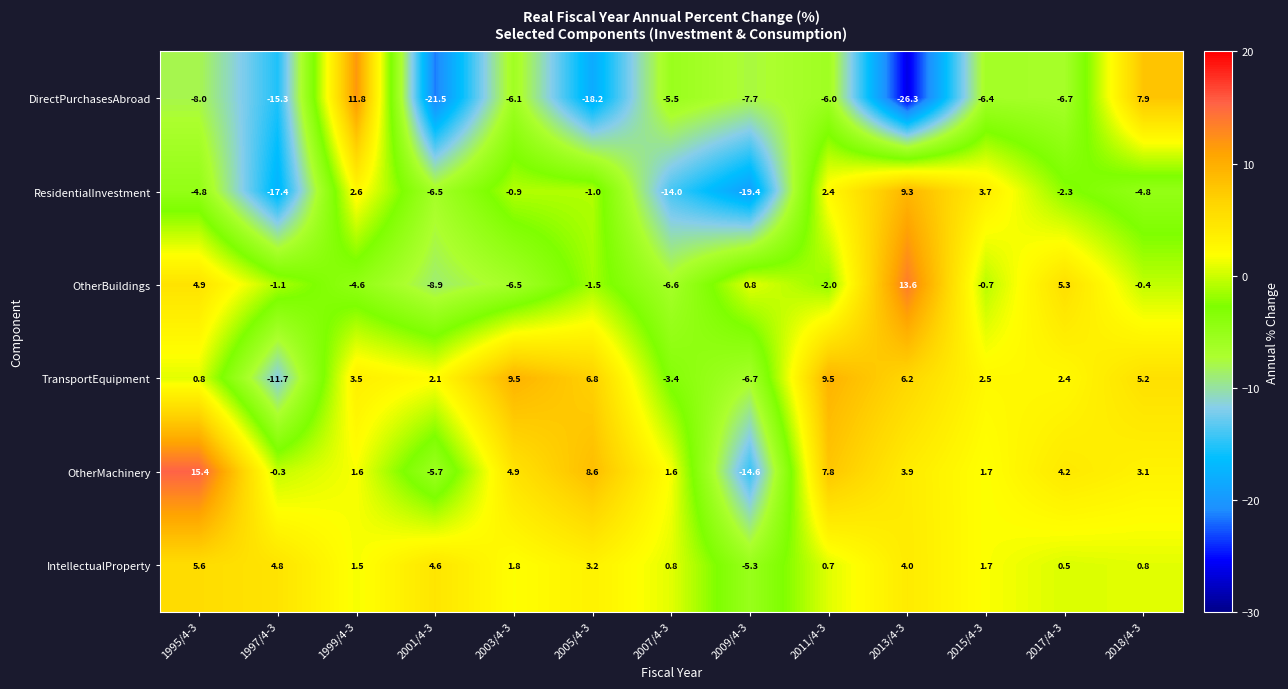

Between 2001/4-3 and 2007/4-3, which series saw the biggest shift?

DirectPurchasesAbroad